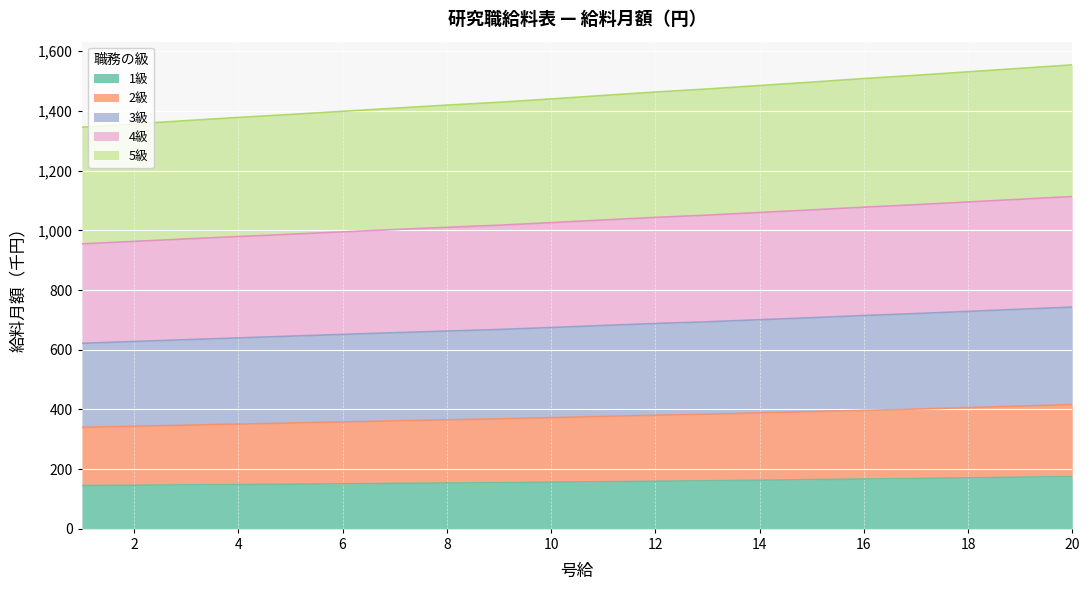

Which series has the largest range (max minus min)?

2級